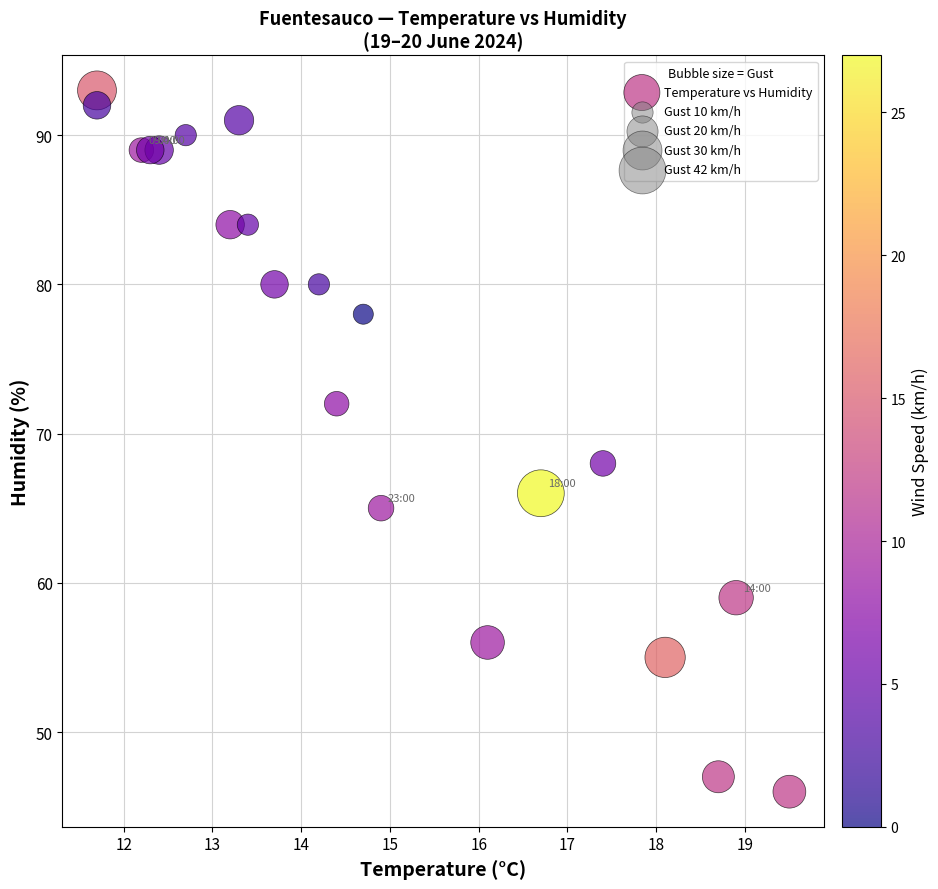

What is the range of Y values (max minus min)?

47